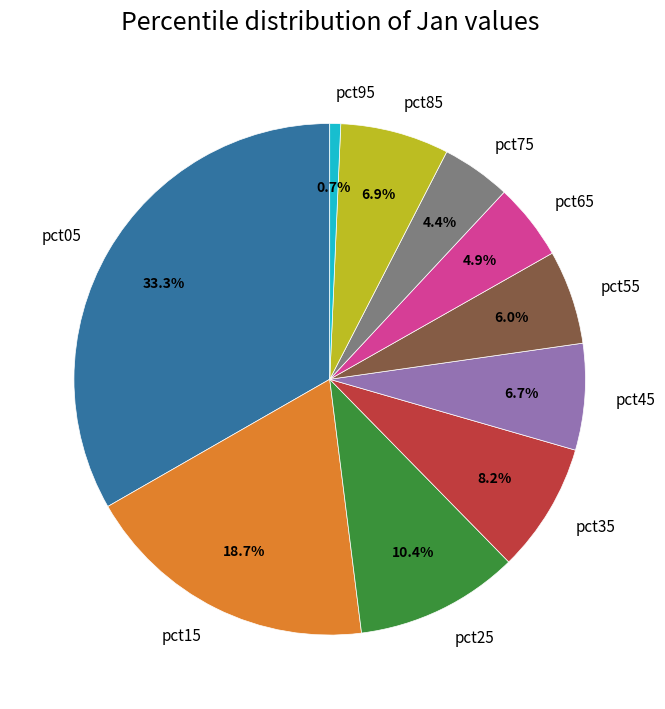

How many slices are in this pie chart?

10